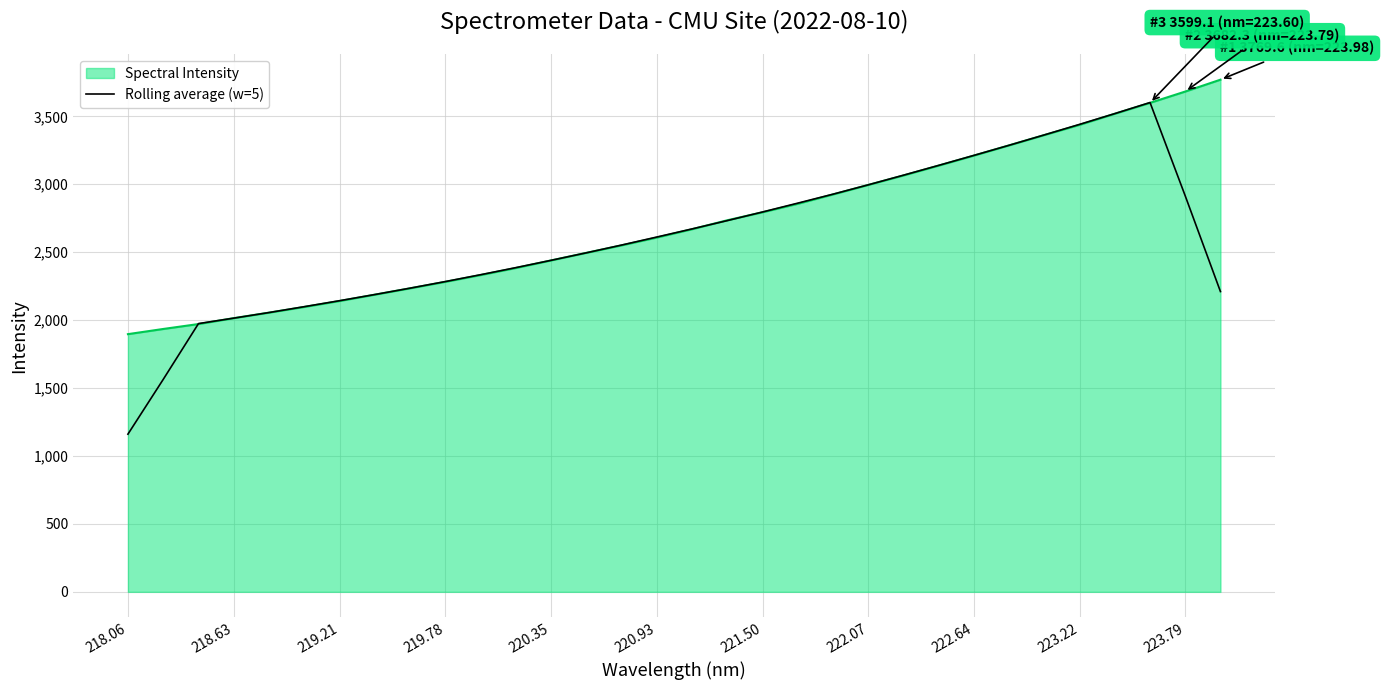

Which series has the largest range (max minus min)?

Rolling average (w=5)